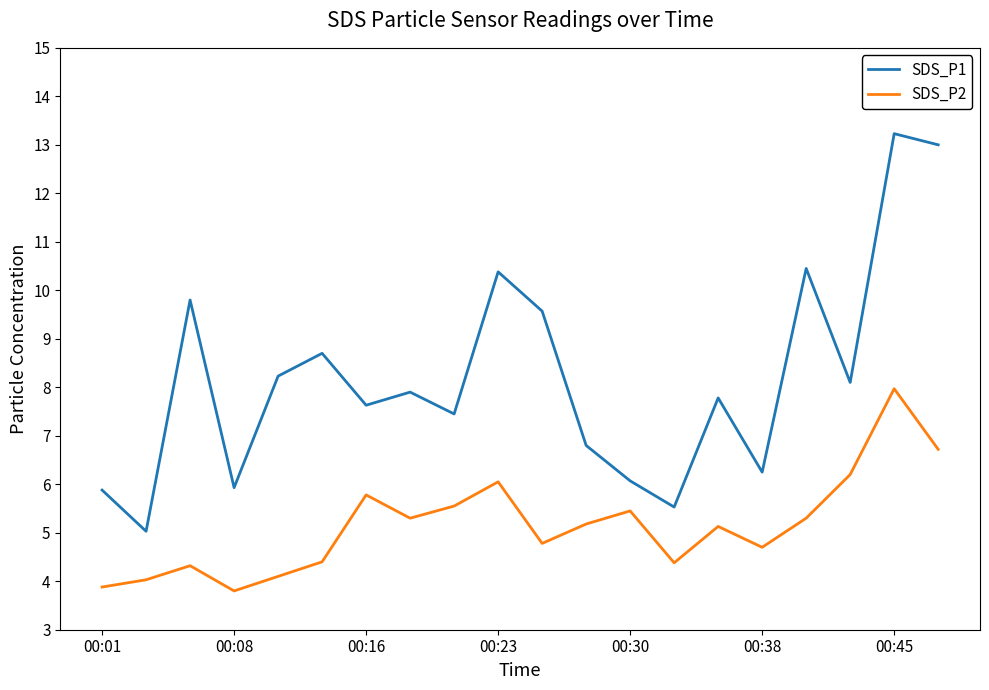

What is the difference between the maximum and minimum values in the SDS_P2 series?

4.2